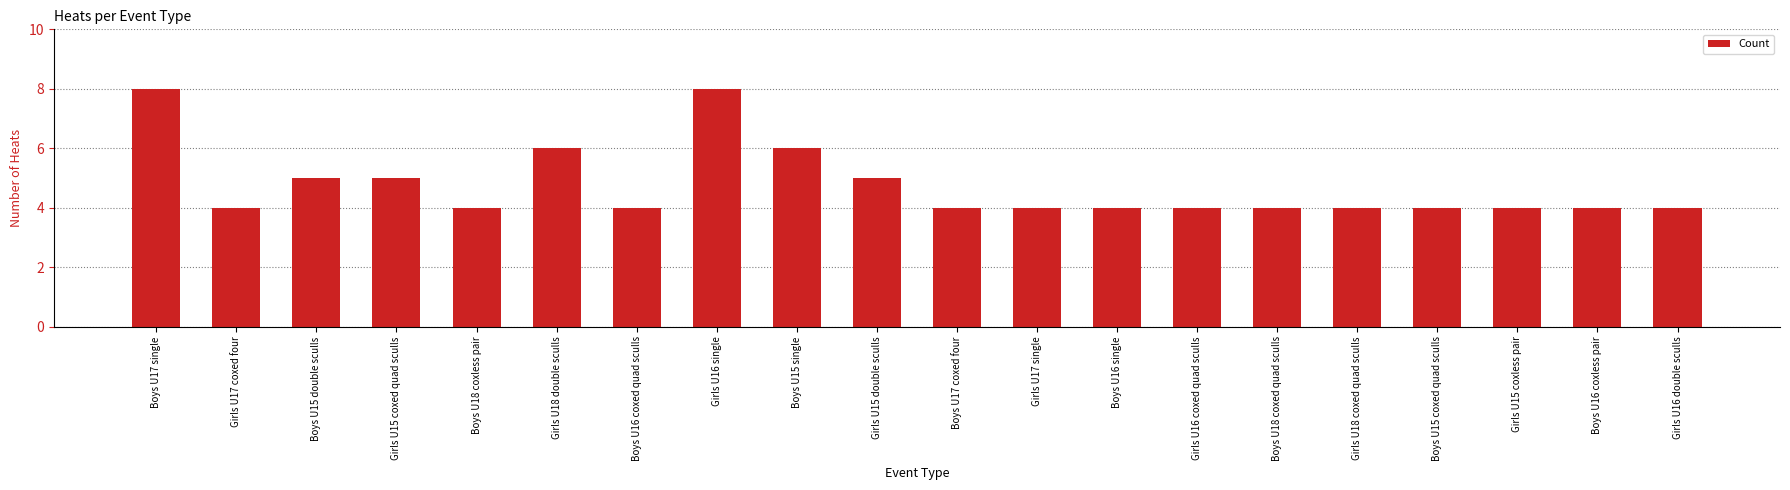

What is the label of the 20th bar from the right?

Boys U17 single